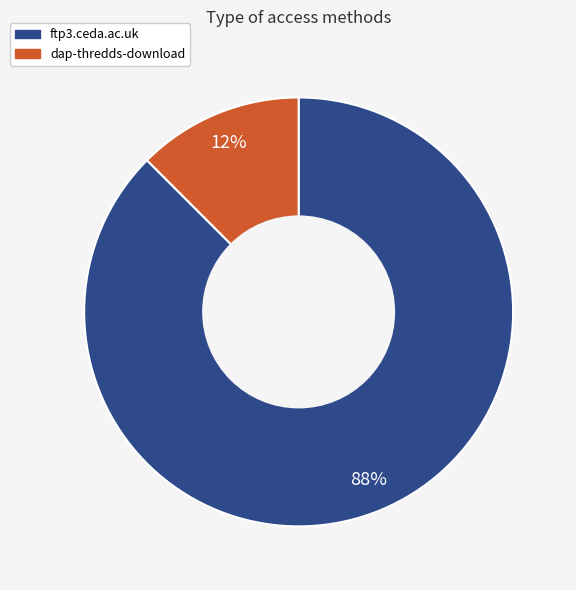

Between dap-thredds-download and ftp3.ceda.ac.uk, which is larger?

ftp3.ceda.ac.uk